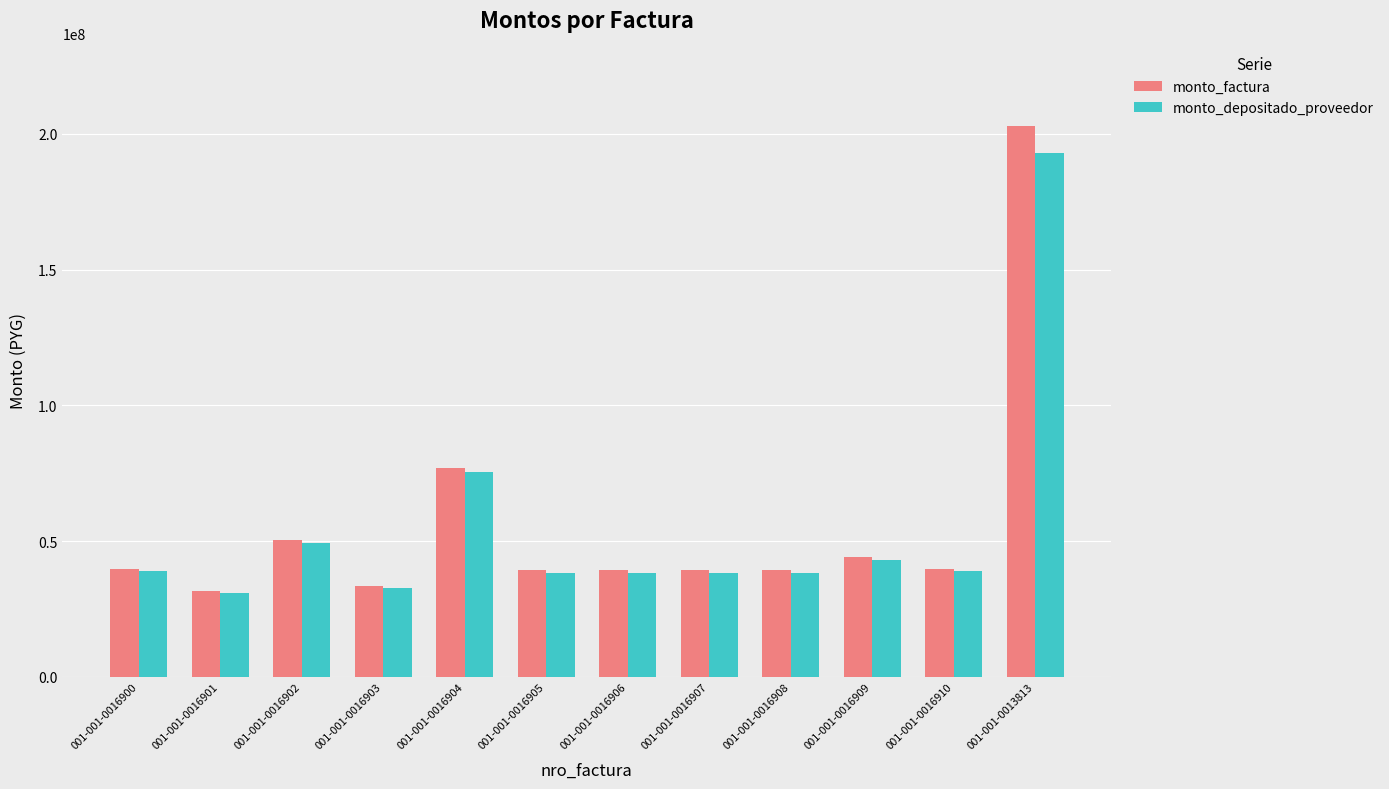

List the series in order of their peak value, highest first.

monto_factura, monto_depositado_proveedor